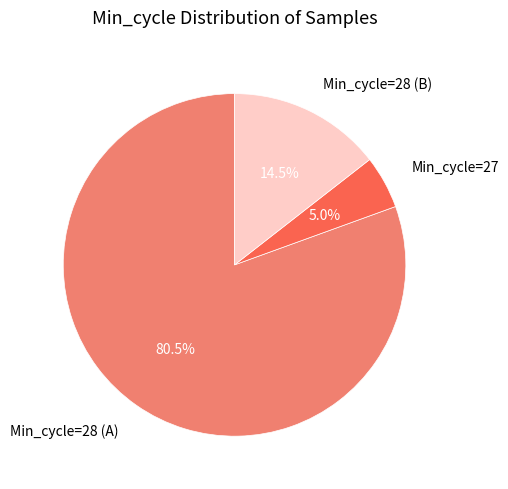

Which has a higher value, Min_cycle=28 (A) or Min_cycle=27?

Min_cycle=28 (A)